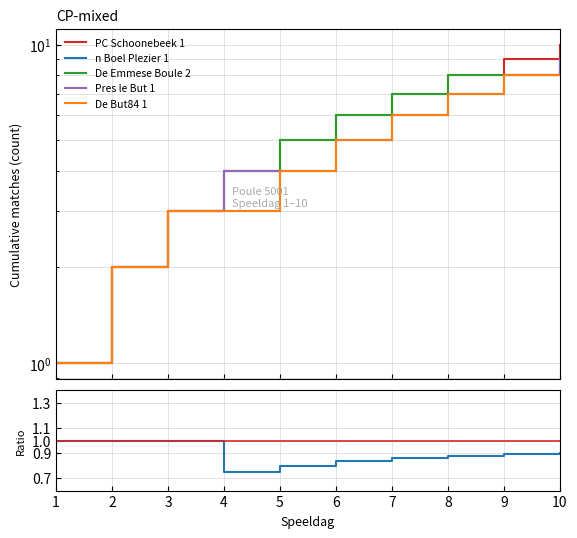

Which series has the largest total across all categories?

PC Schoonebeek 1